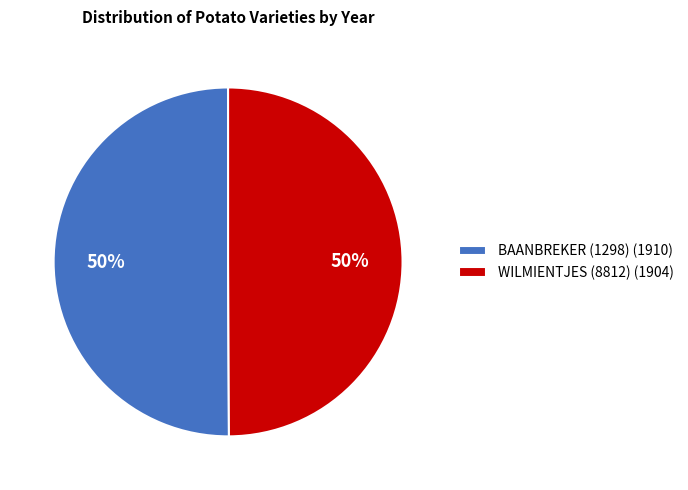

Do BAANBREKER (1298) (1910) and WILMIENTJES (8812) (1904) together represent more than half of the pie?

Yes